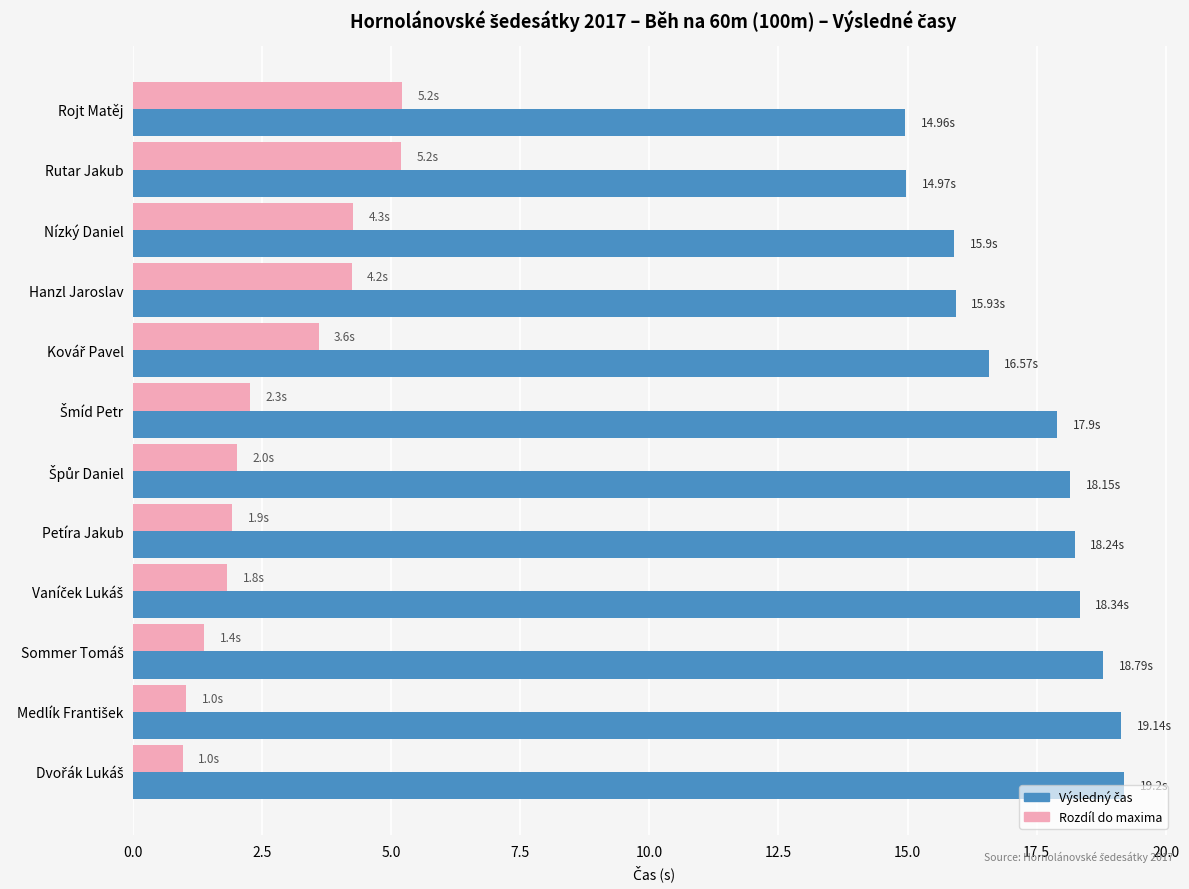

What is the lowest value of the Rozdíl do maxima series?

1.0